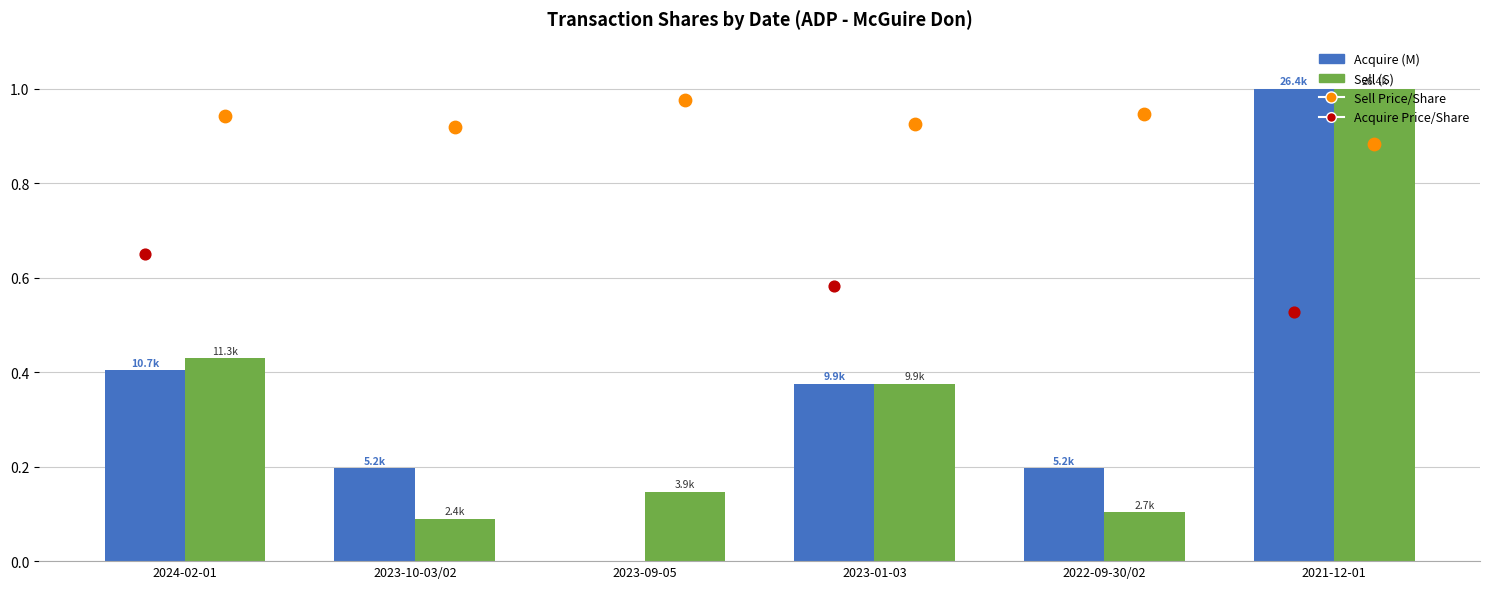

At how many categories does at least one series exceed 0?

6